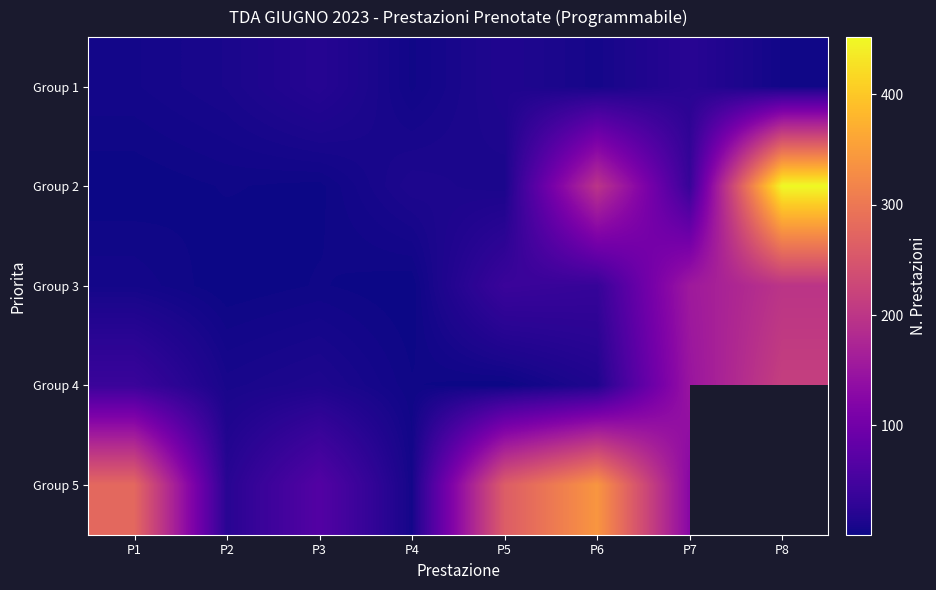

At P7, list the series in order from largest to smallest.

Group 3, Group 4, Group 5, Group 2, Group 1